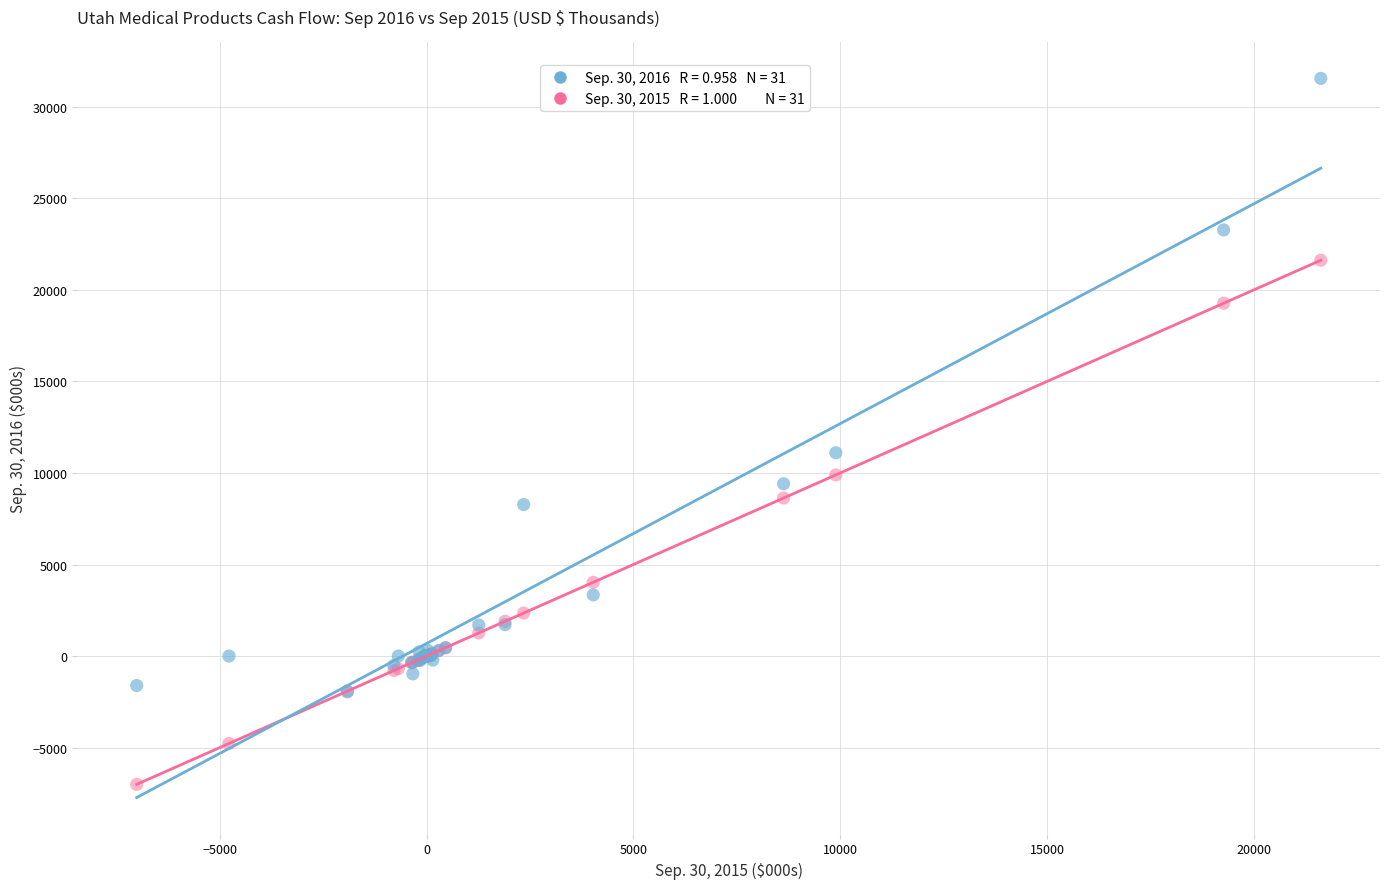

Across all series, what Y value is closest to 12273?

11106